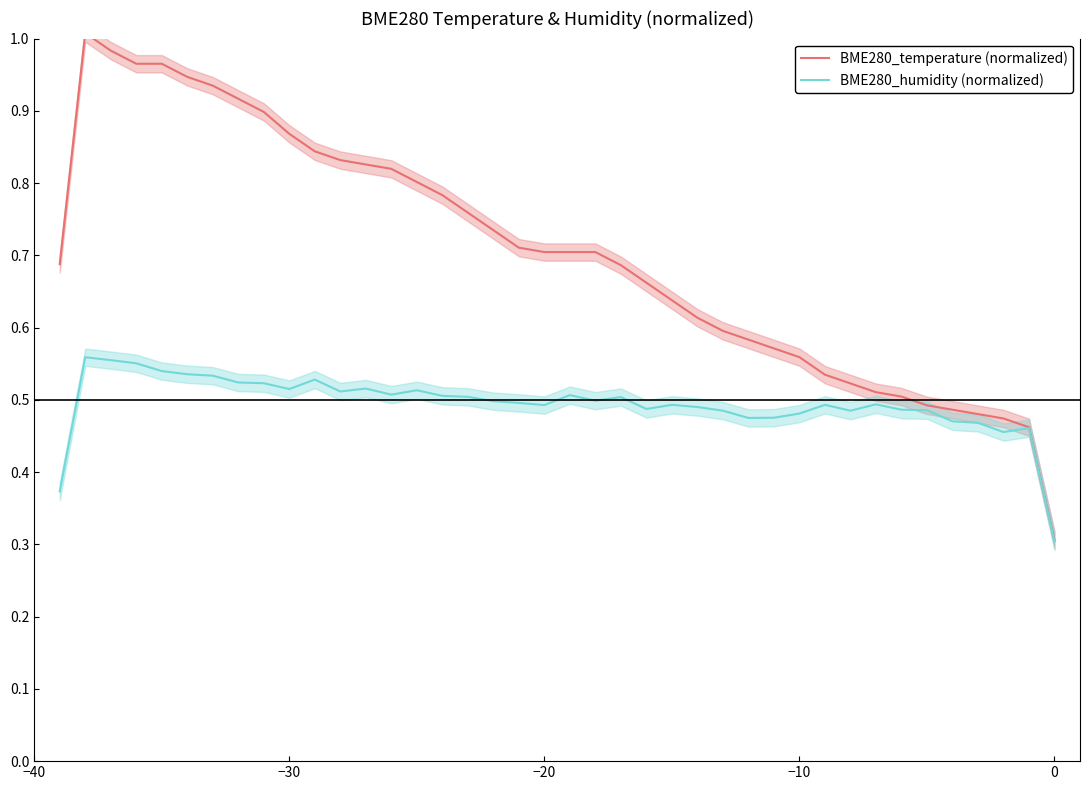

What is the sum of all BME280_humidity (normalized) values?

19.8